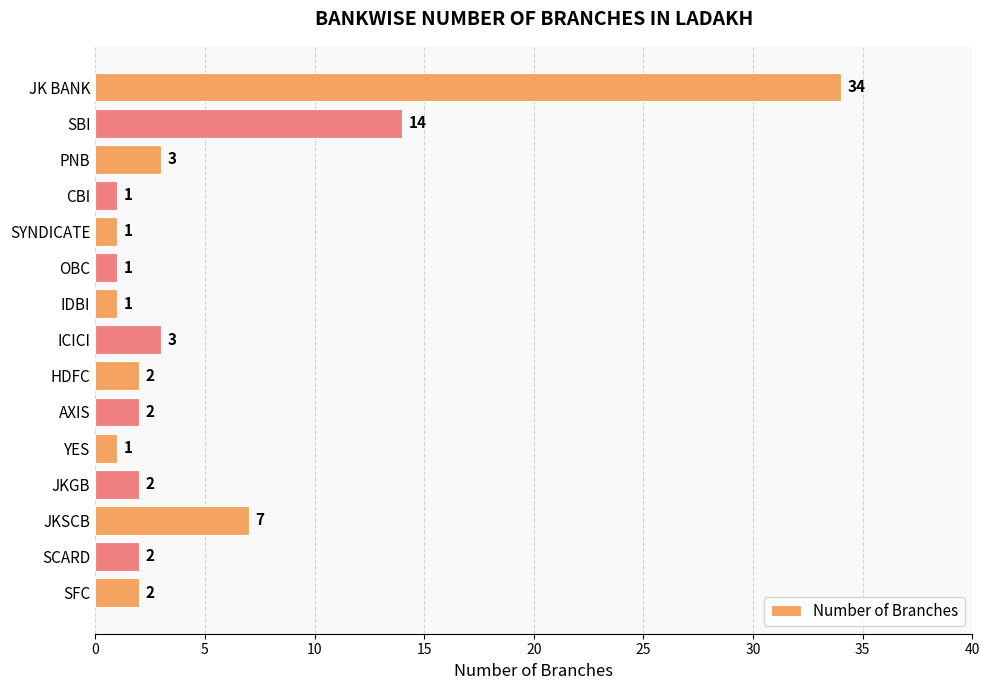

What is the maximum value shown in the chart?

34